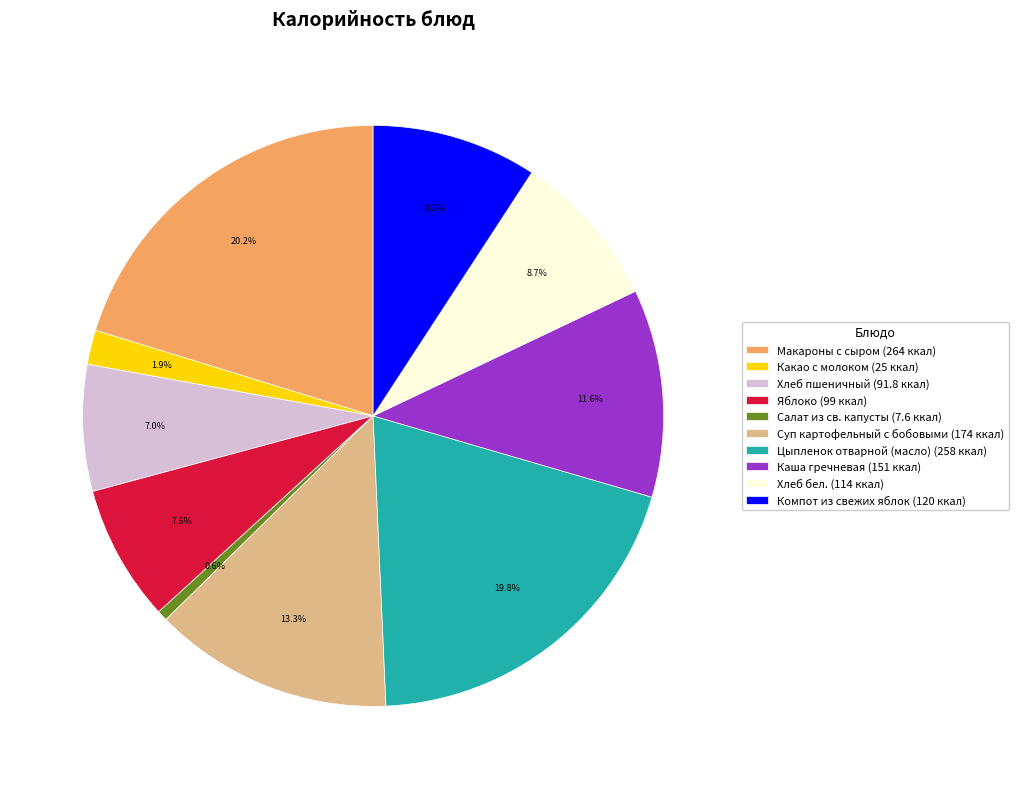

Does Суп картофельный с бобовыми account for over 50% of the chart?

No